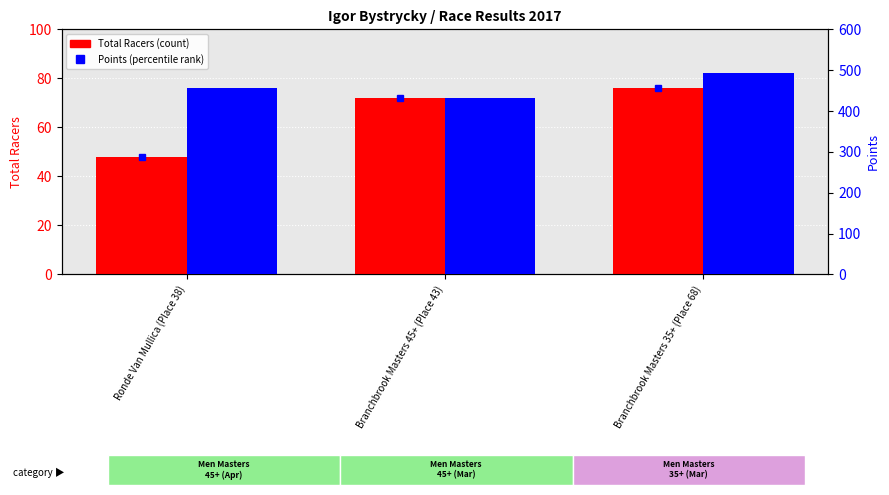

Are the bars horizontal?

No